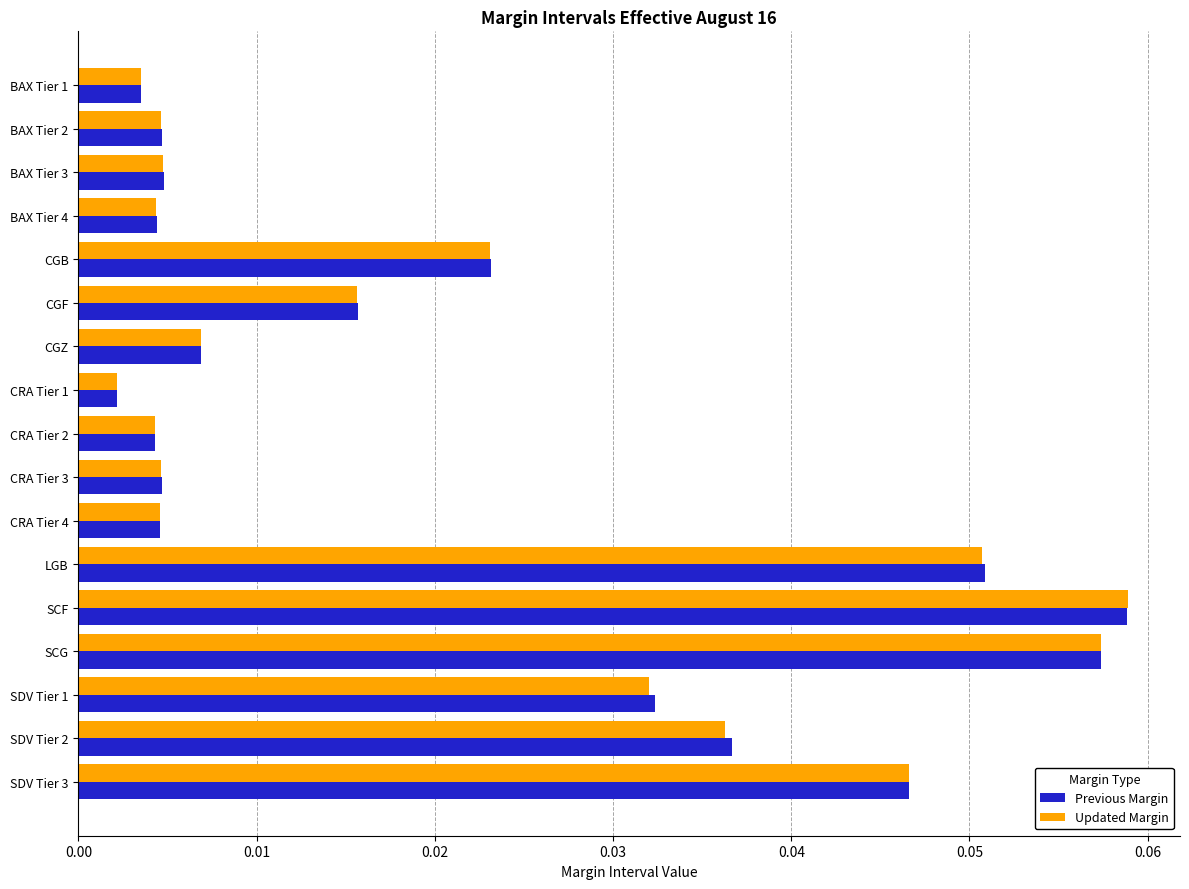

Which series has the largest range (max minus min)?

Updated Margin